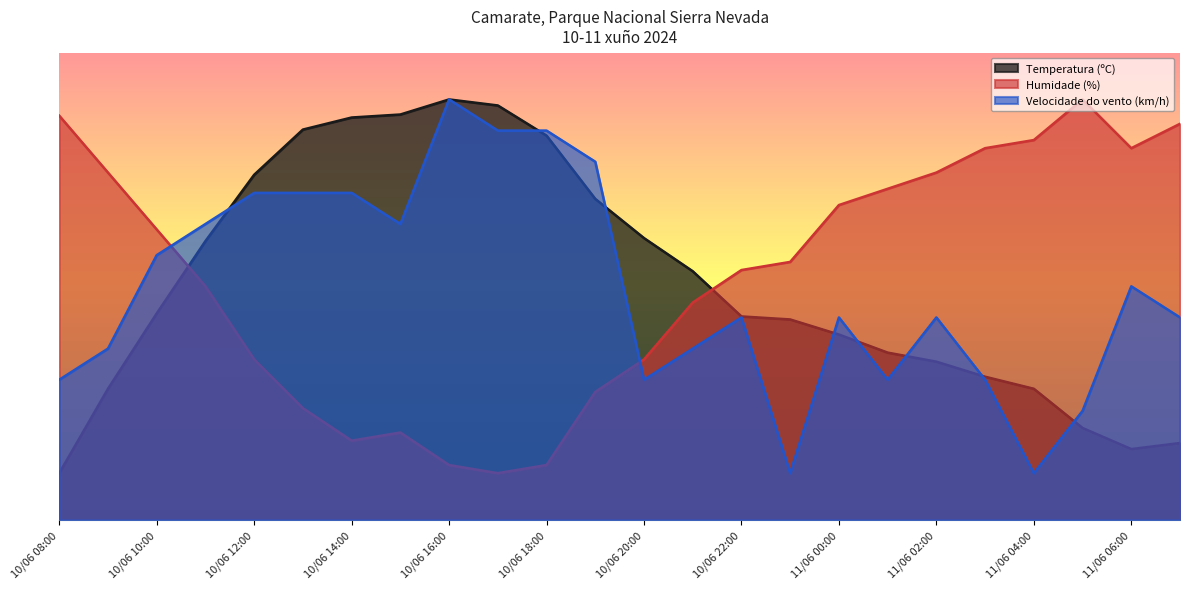

Is the value of Temperatura (ºC) at 11/06 02:00 greater than the value of Velocidade do vento (km/h) at 10/06 19:00?

No